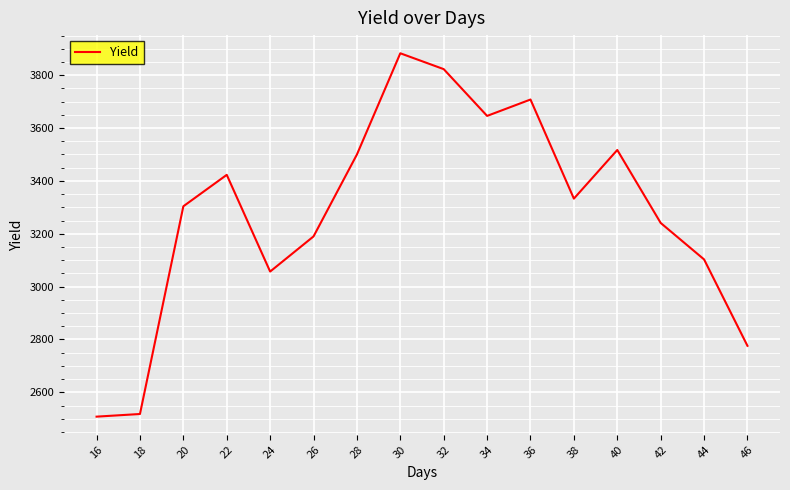

What is the minimum value shown in the chart?

2508